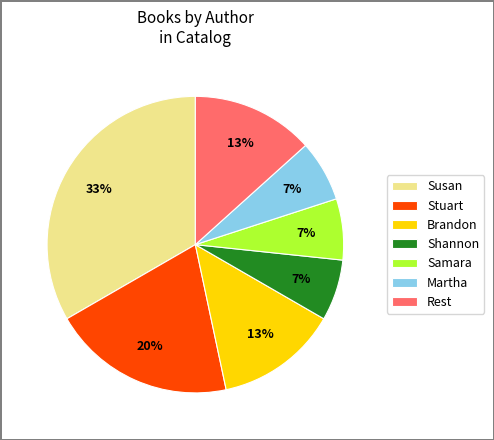

Between Rest and Martha, which is larger?

Rest